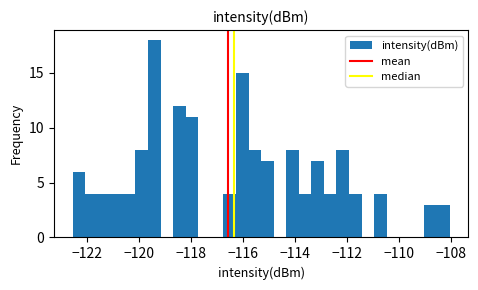

Read against the x-axis, roughly where is the centre of the tallest bar?

-119.4